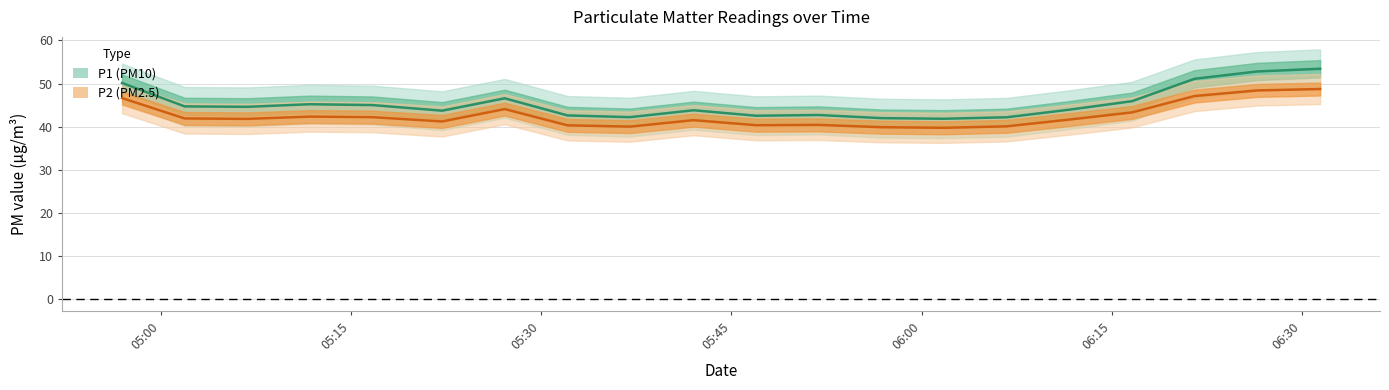

What is the smallest value displayed?

39.7